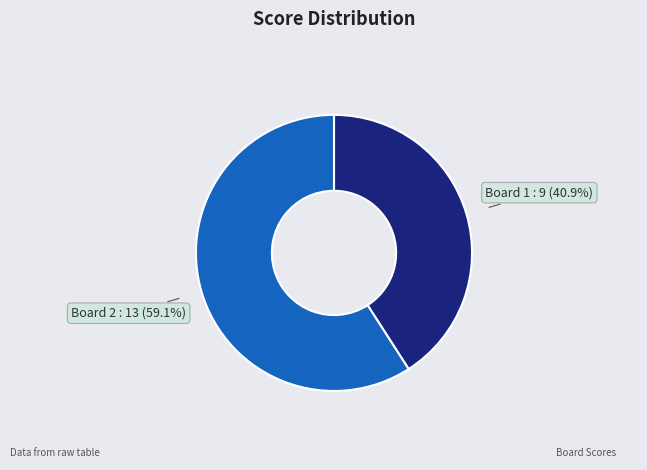

How many slices are in this pie chart?

2